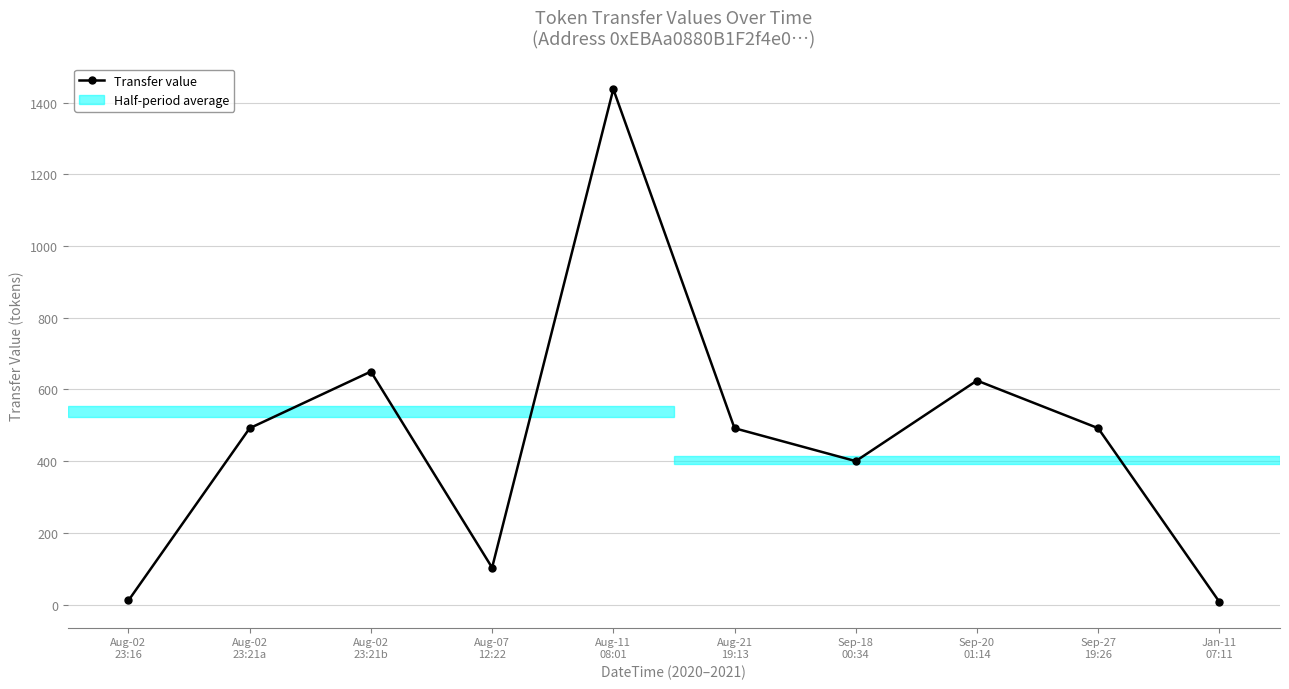

What is the value of the 1st point from the left?

11.3